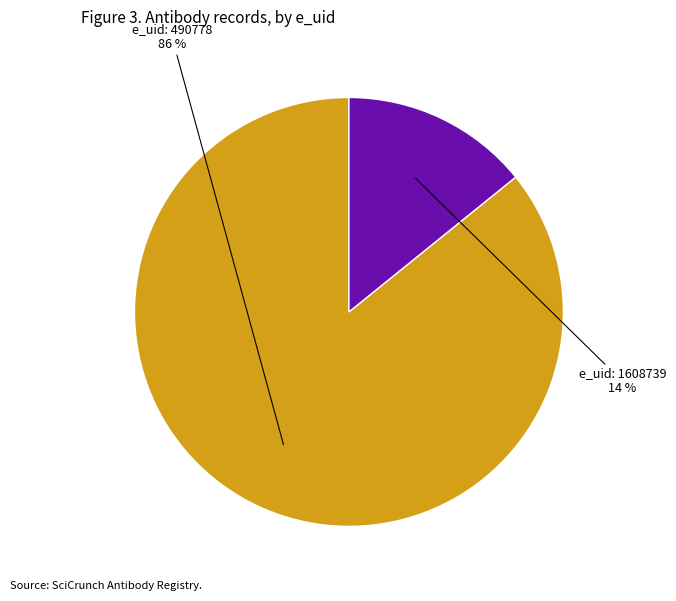

Does any single category account for the majority?

Yes